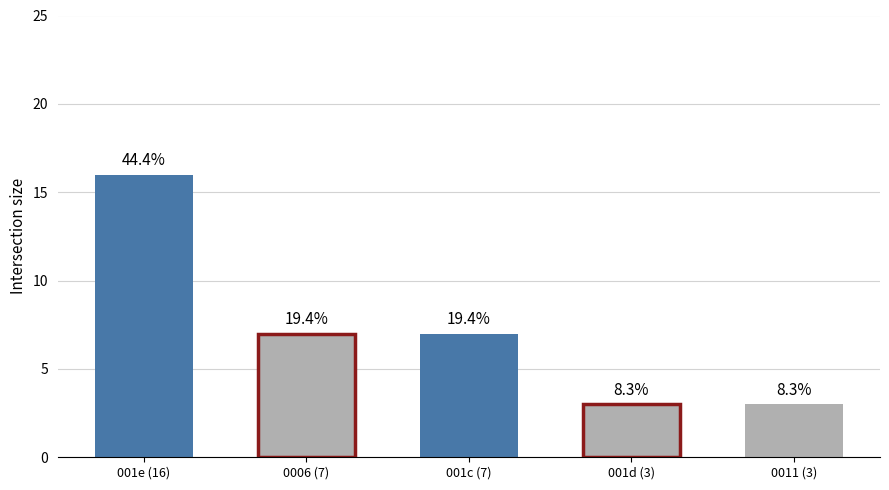

Are the bars horizontal?

No